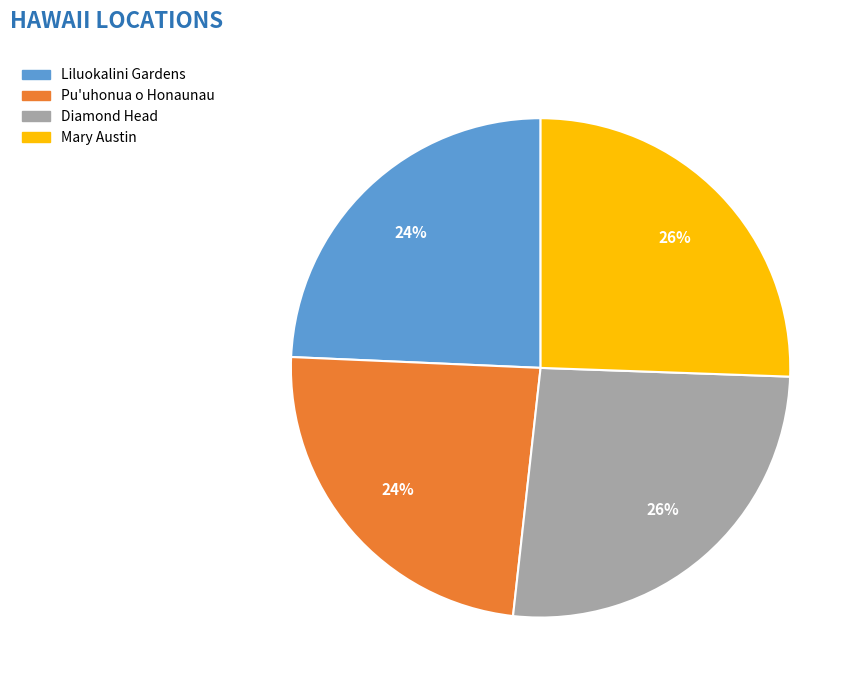

Do Mary Austin and Diamond Head together represent more than half of the pie?

Yes